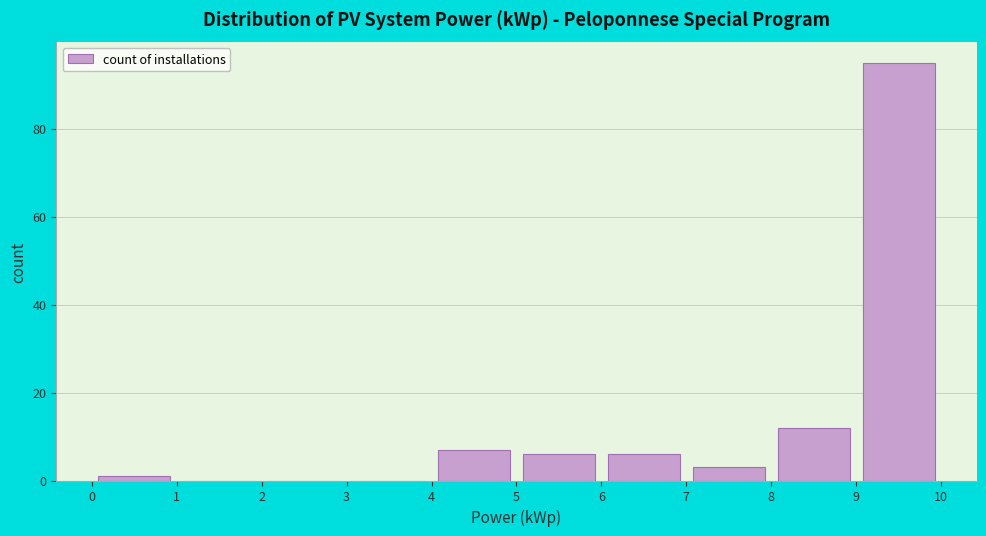

Which range on the x-axis has the tallest bar?

9 to 10